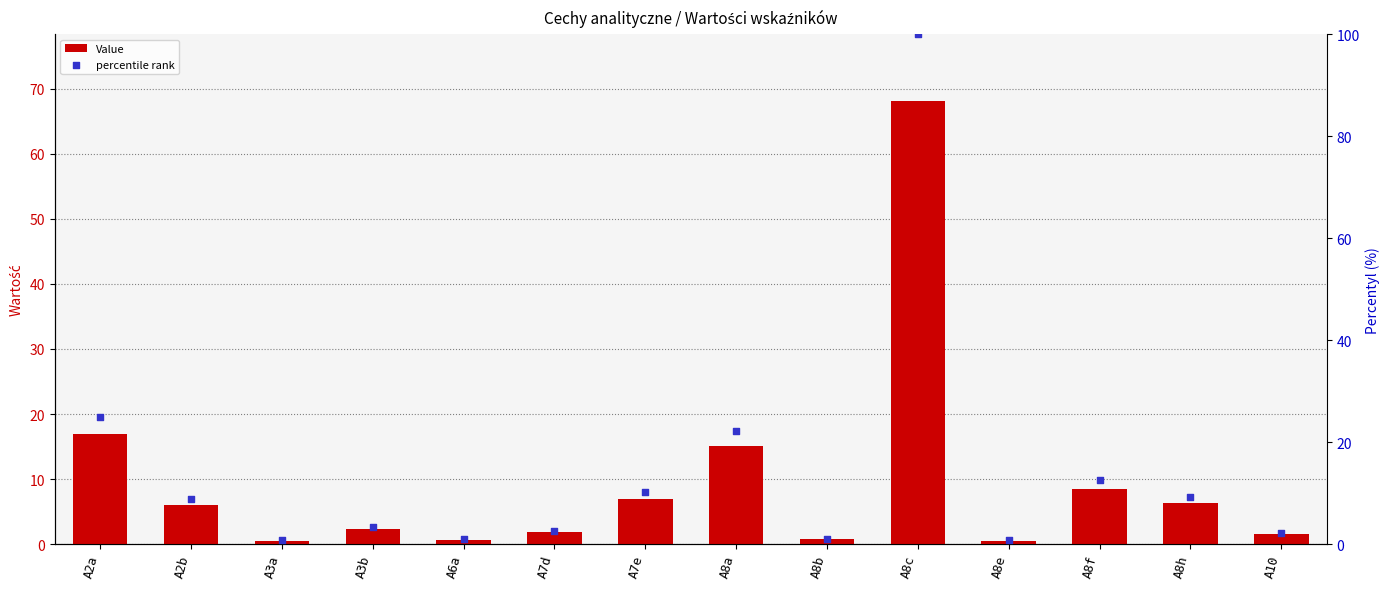

At which category is the sum across all series the highest?

A8c